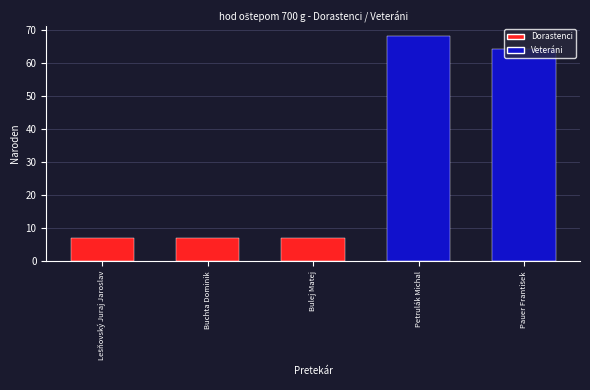

What position from the right is Bulej Matej?

3